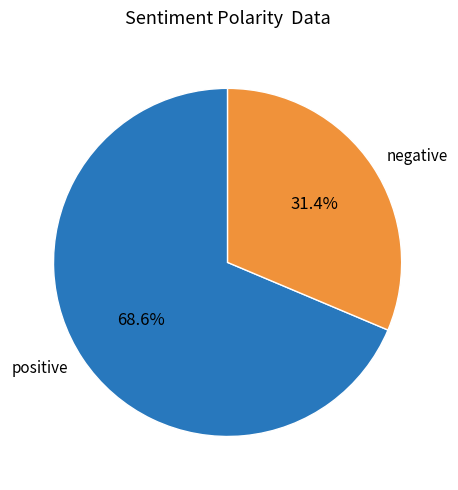

Which category has the biggest portion of the pie?

positive